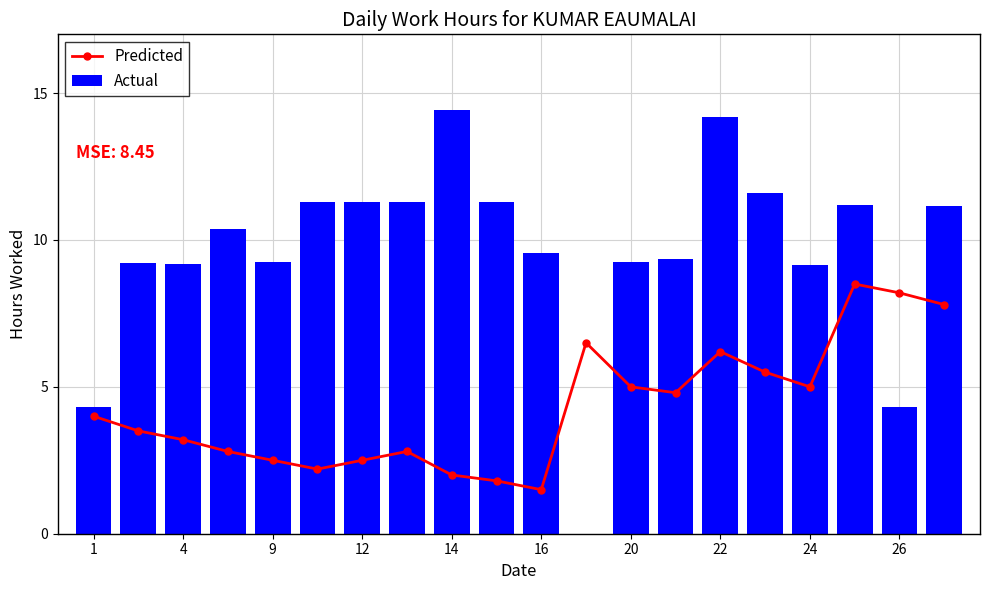

The Actual series shows 1.7 at 26. True or false?

False